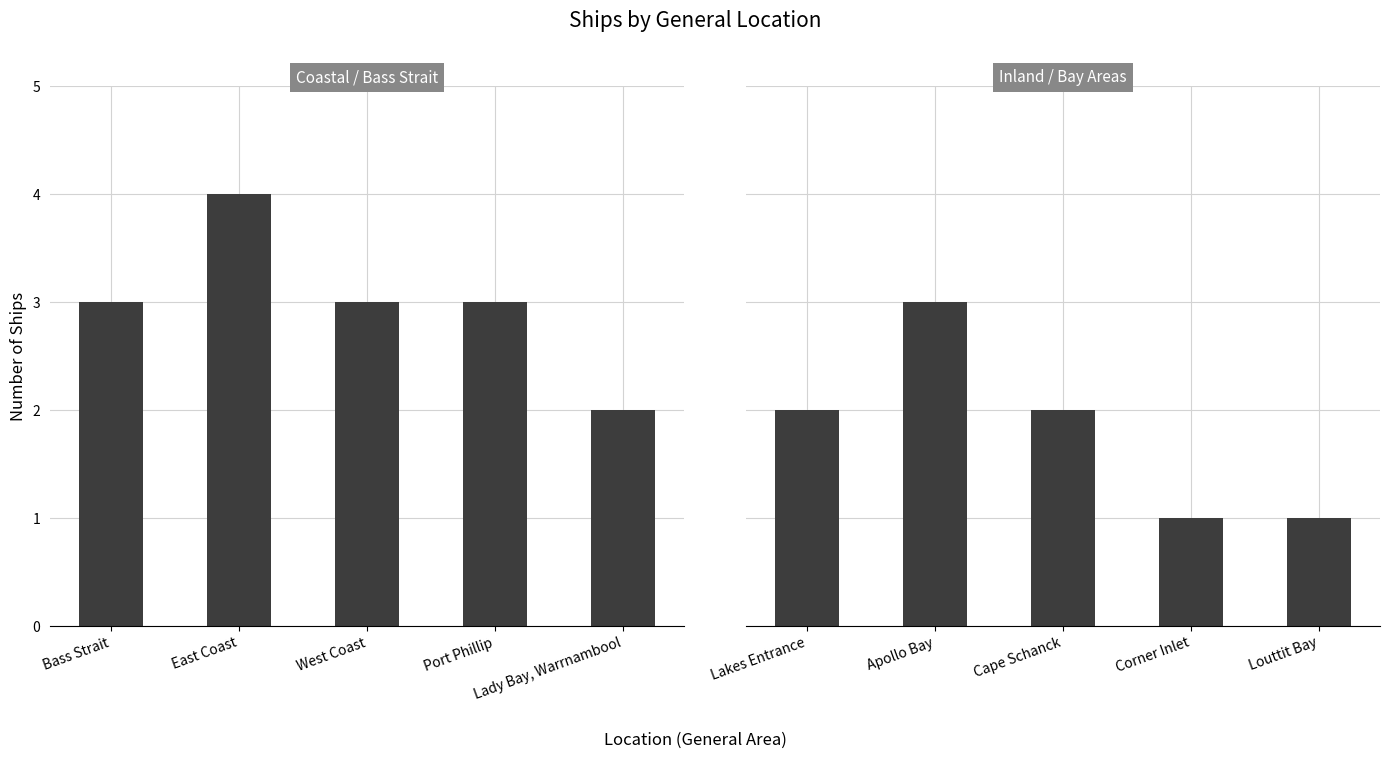

Is the value of Coastal / Bass Strait at Lady Bay, Warrnambool greater than the value of Inland / Bay Areas at Bass Strait?

No